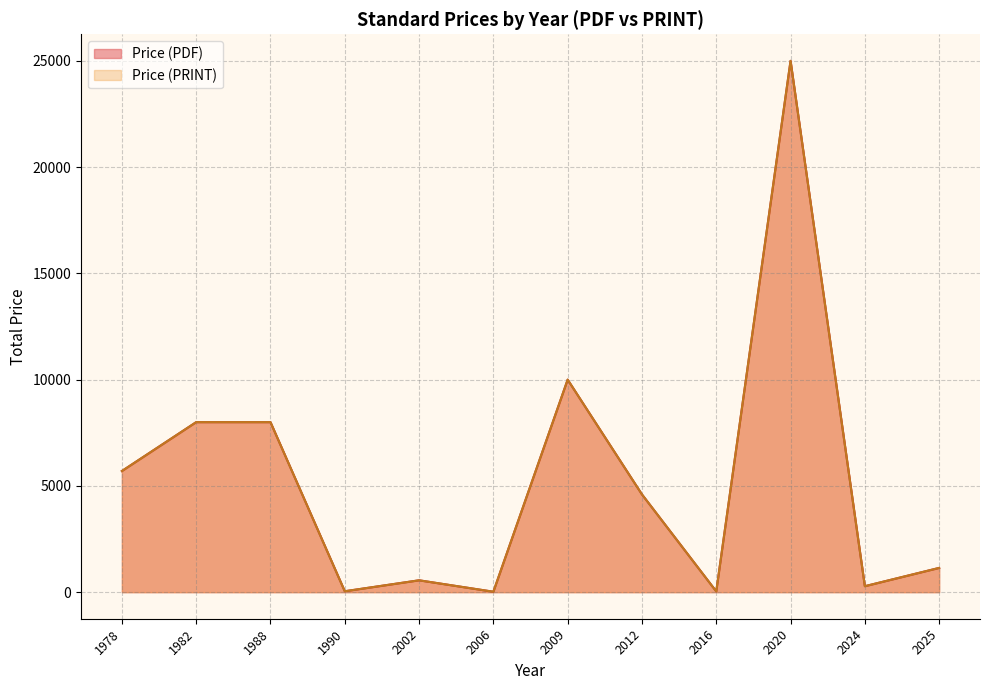

What is the label of the 13th point from the right?

2006